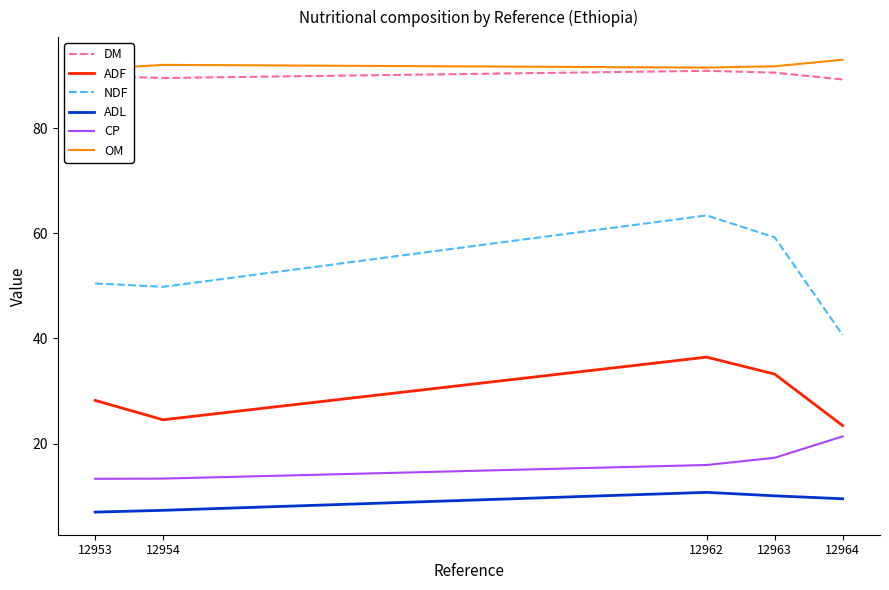

Reading left to right, what are all the values shown in this chart?

DM: 12953=90.0	12954=89.6	12962=91.0	12963=90.6	12964=89.3
ADF: 12953=28.2	12954=24.5	12962=36.5	12963=33.2	12964=23.4
NDF: 12953=50.5	12954=49.8	12962=63.4	12963=59.3	12964=40.7
ADL: 12953=6.9	12954=7.3	12962=10.7	12963=10.0	12964=9.5
CP: 12953=13.3	12954=13.3	12962=15.9	12963=17.3	12964=21.4
OM: 12953=91.3	12954=92.1	12962=91.6	12963=91.8	12964=93.1